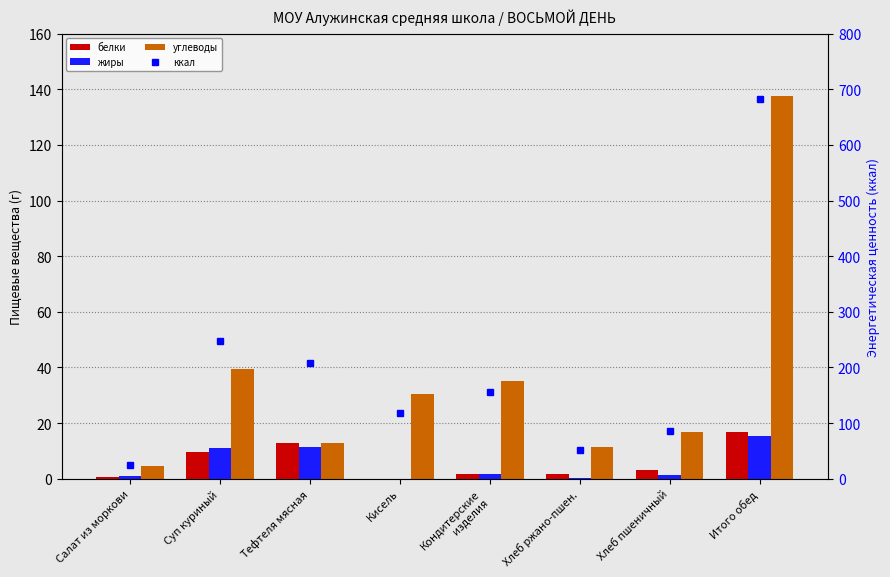

The value of жиры at Кондитерские
изделия is 2.4. True or false?

False